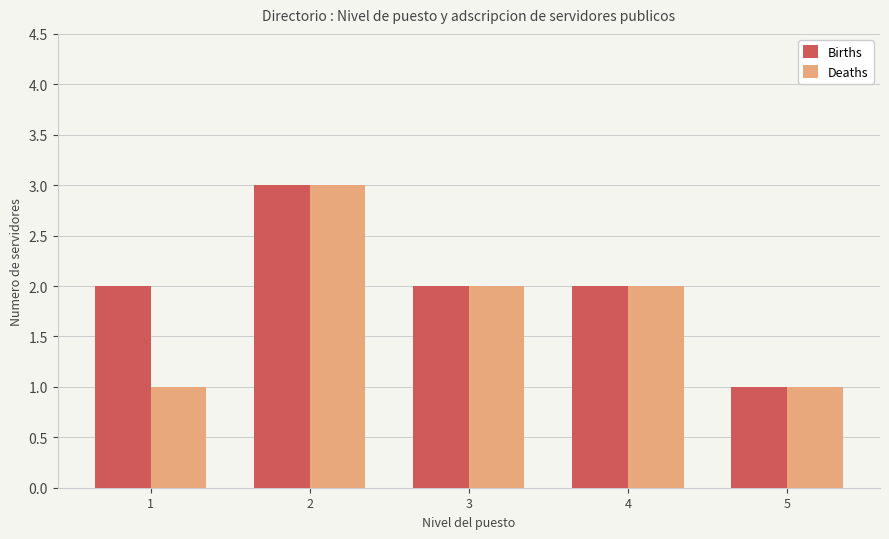

What is the difference between the Deaths values at 5 and 4?

1